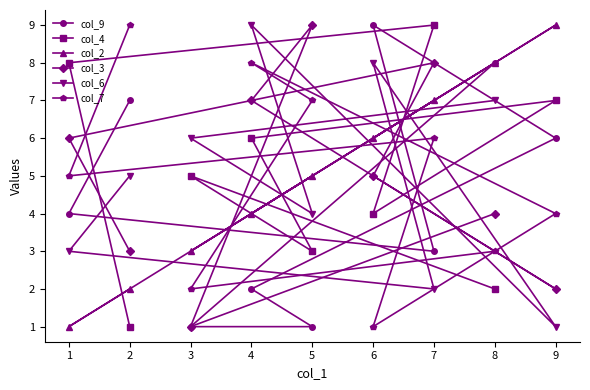

Which series has the widest spread of values?

col_9